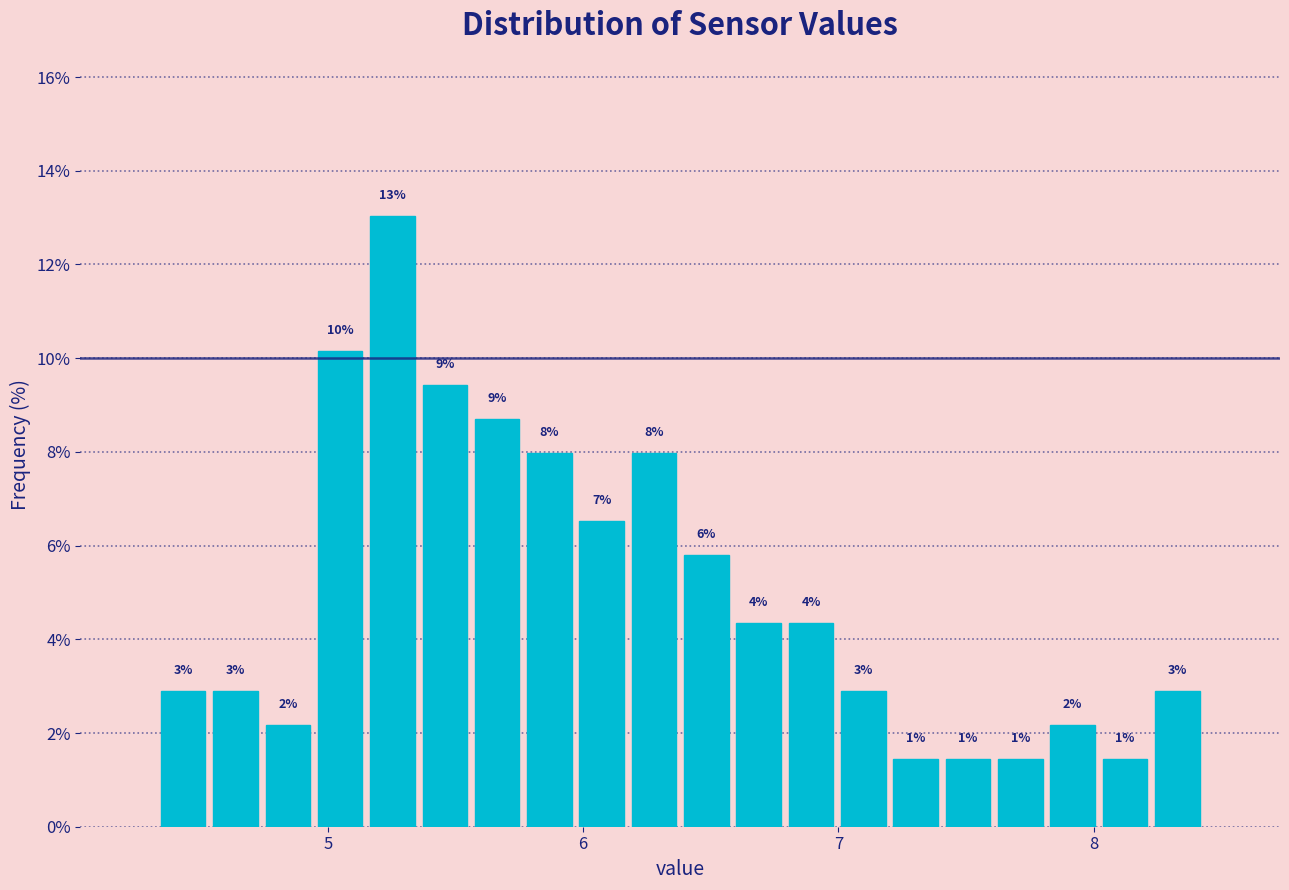

Around what value on the x-axis is the tallest bar? Give the approximate position of its centre, as read against the axis.

5.3